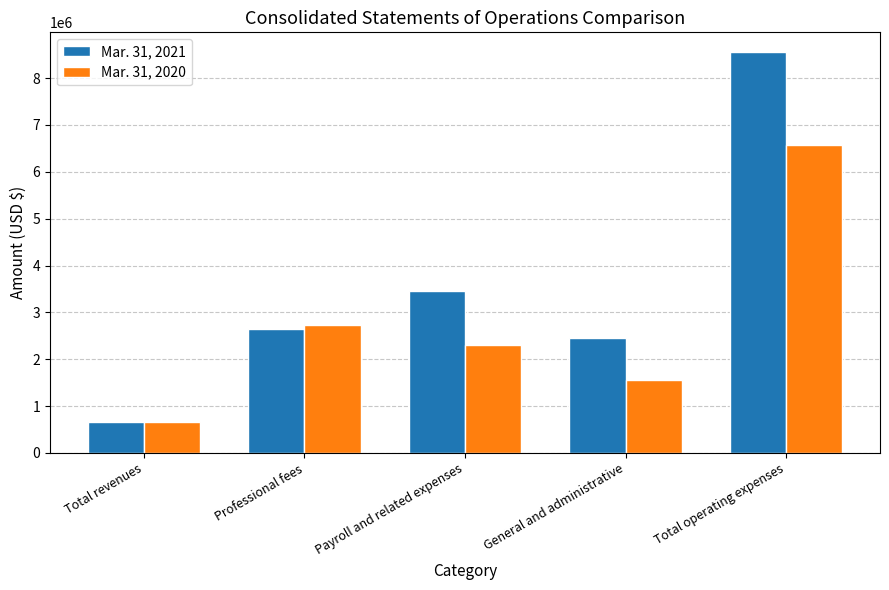

How many groups of bars are there?

5